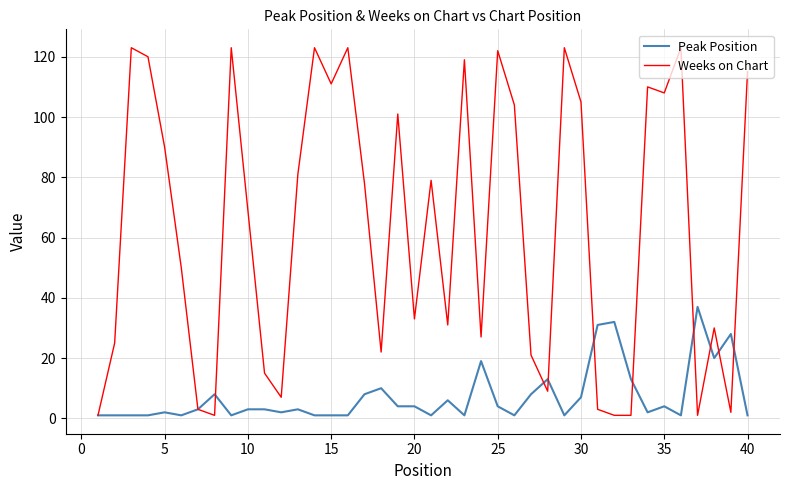

What is the minimum value for Weeks on Chart?

1